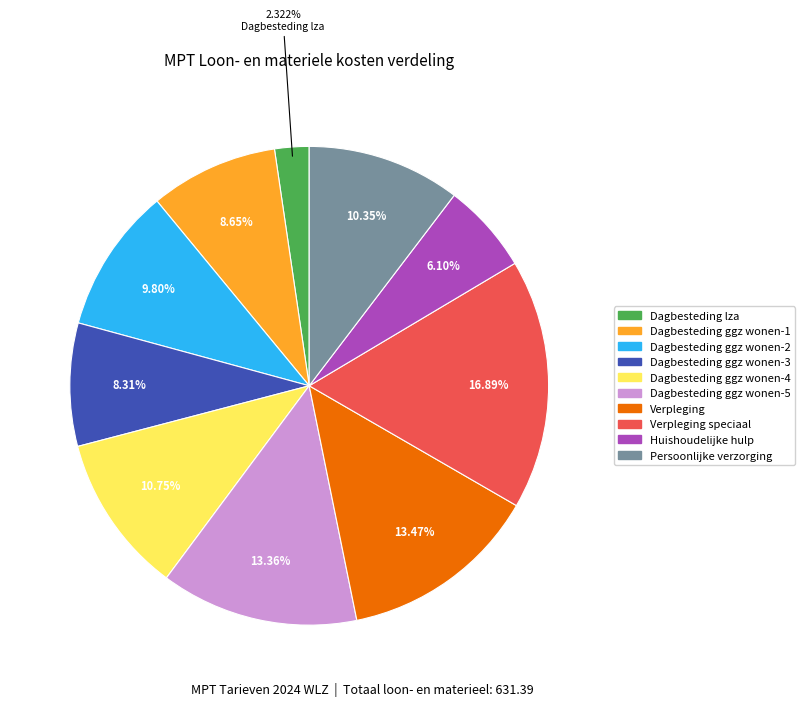

To the nearest percent, what portion does Dagbesteding ggz wonen-3 represent?

8%